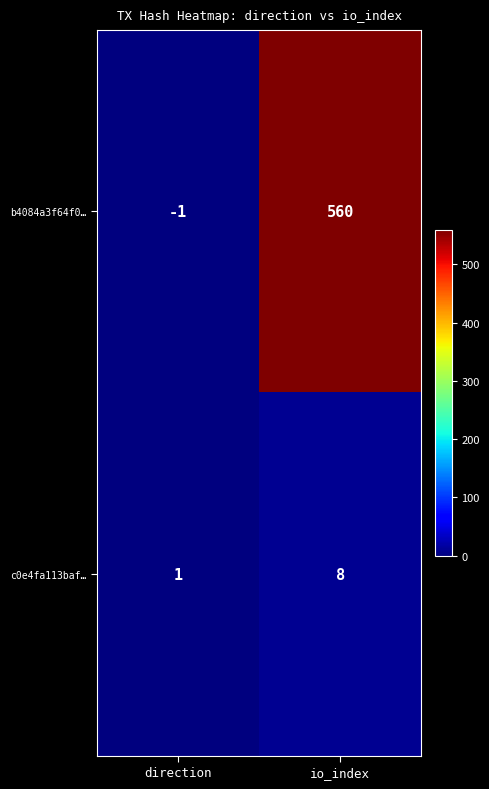

What value does the b4084a3f64f0… series have at io_index, to the nearest 10?

560